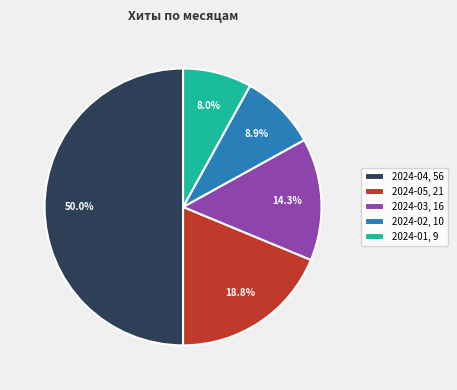

How much of the chart is everything except 2024-02, 10?

91.1%